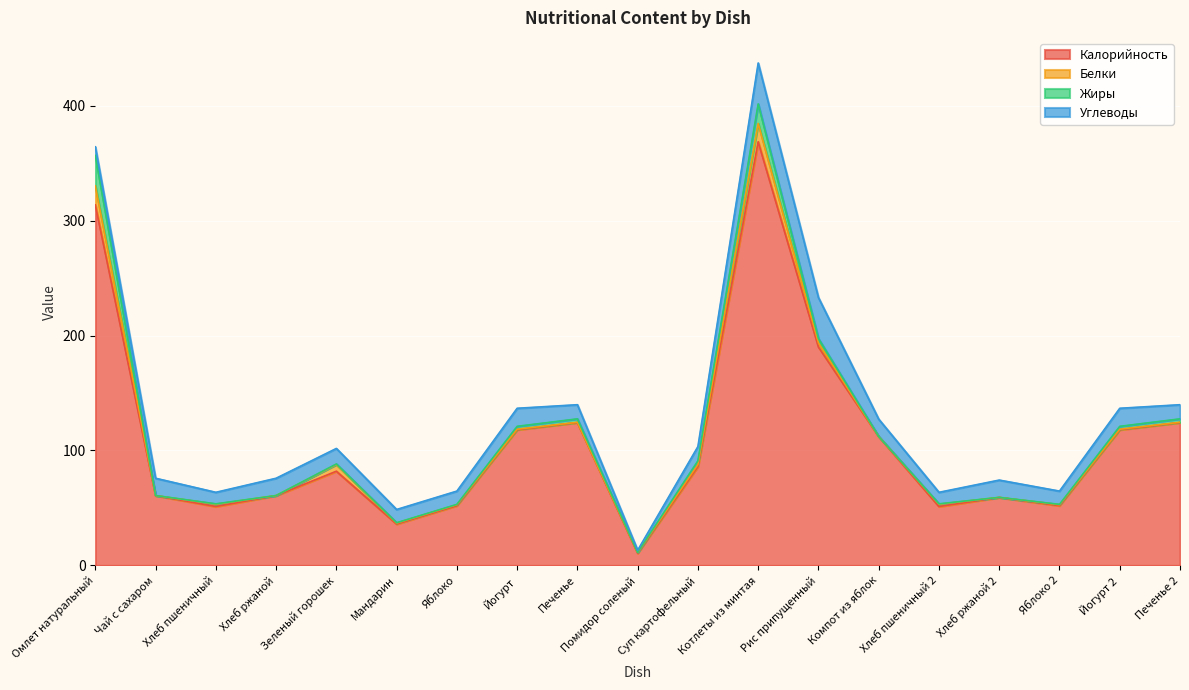

What is the difference between the second highest and second lowest values in the Калорийность series?

277.6